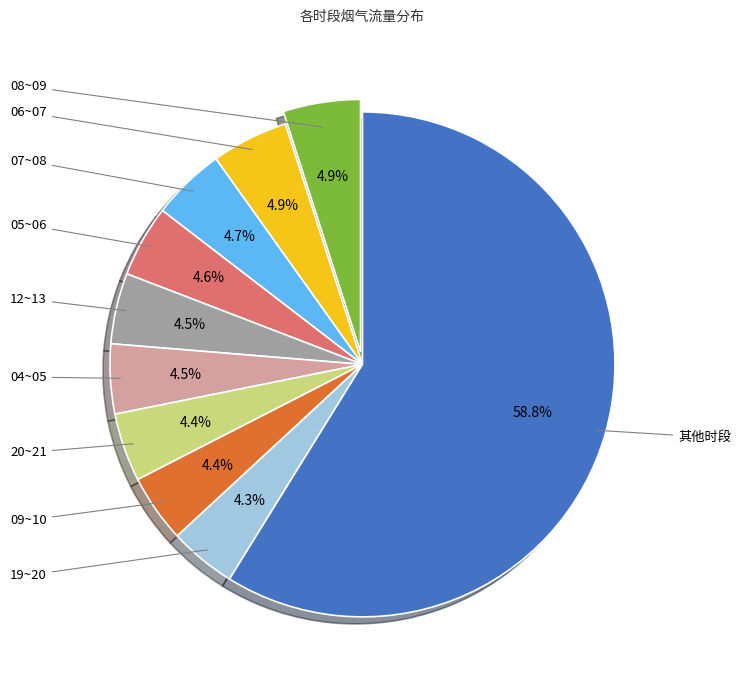

How many segments does this pie chart have?

10